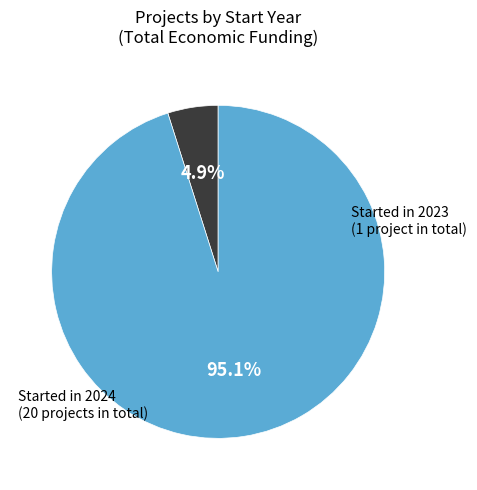

Is there a majority slice in this chart?

Yes